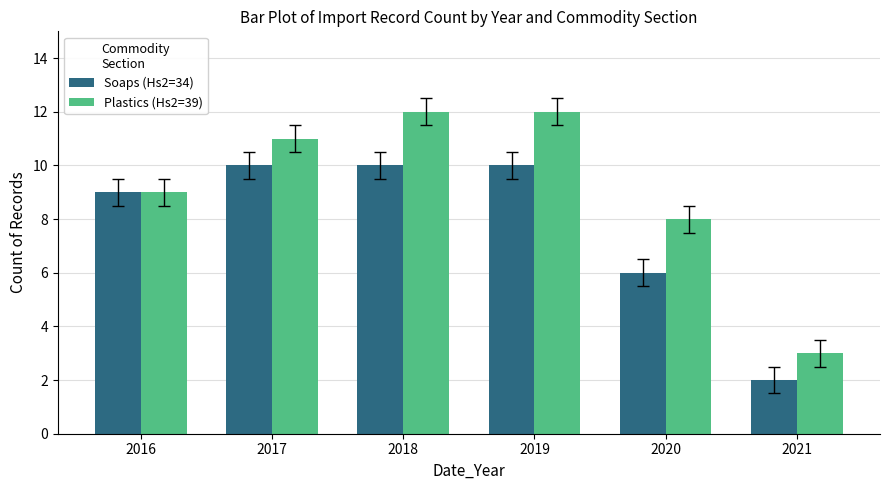

Reading right to left, what are all the values shown in this chart?

Soaps (Hs2=34): 2	6	10	10	10	9
Plastics (Hs2=39): 3	8	12	12	11	9